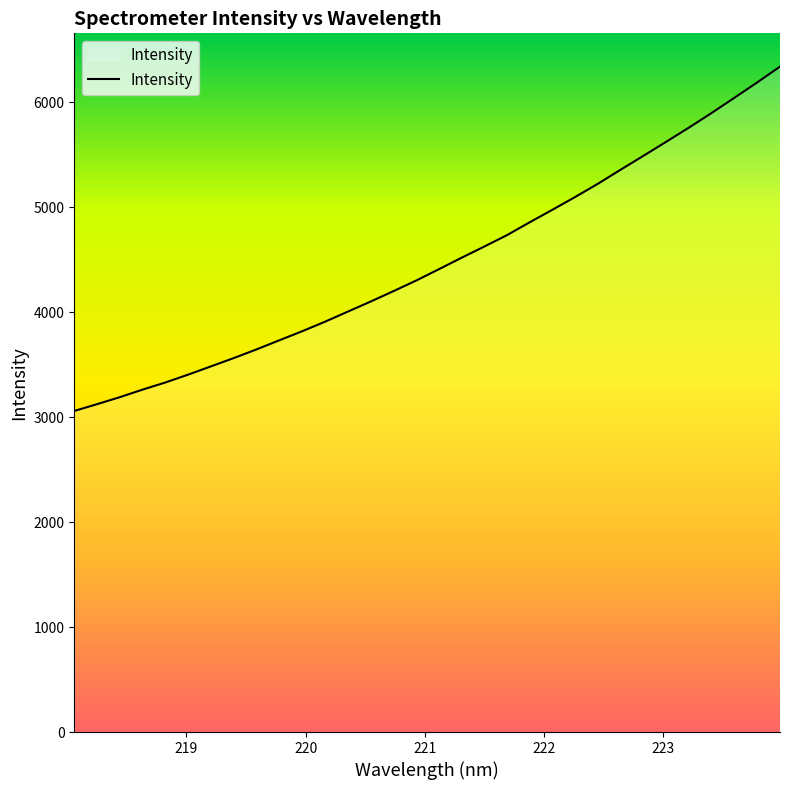

What is the maximum value shown in the chart?

6340.7